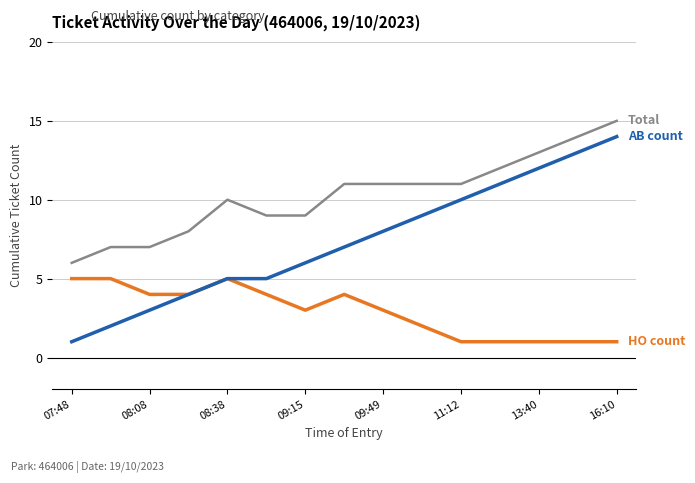

What is the greatest value displayed?

15